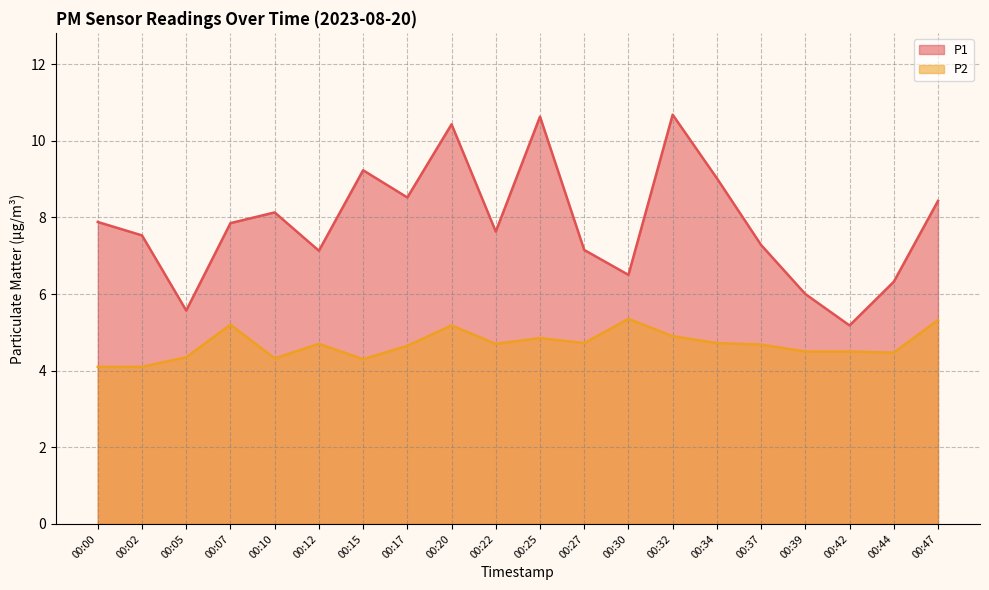

Does the chart have visible grid lines?

Yes